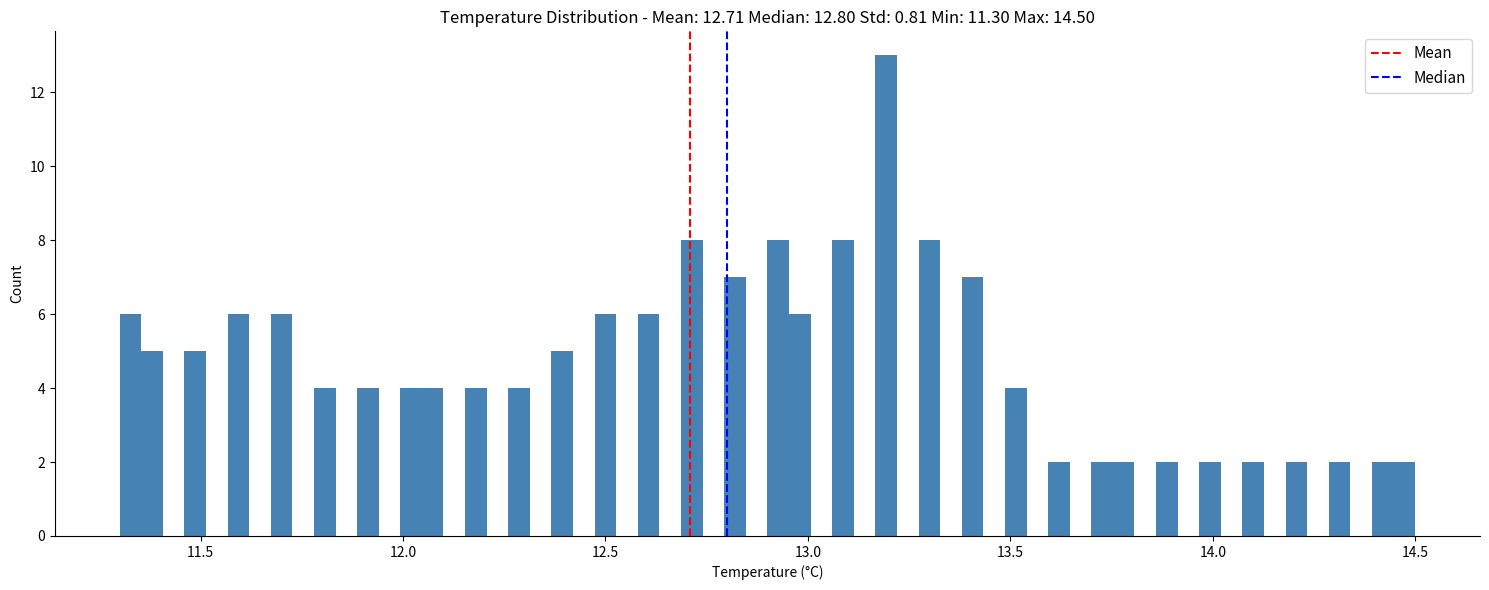

Around what value on the x-axis is the tallest bar? Give the approximate position of its centre, as read against the axis.

13.20